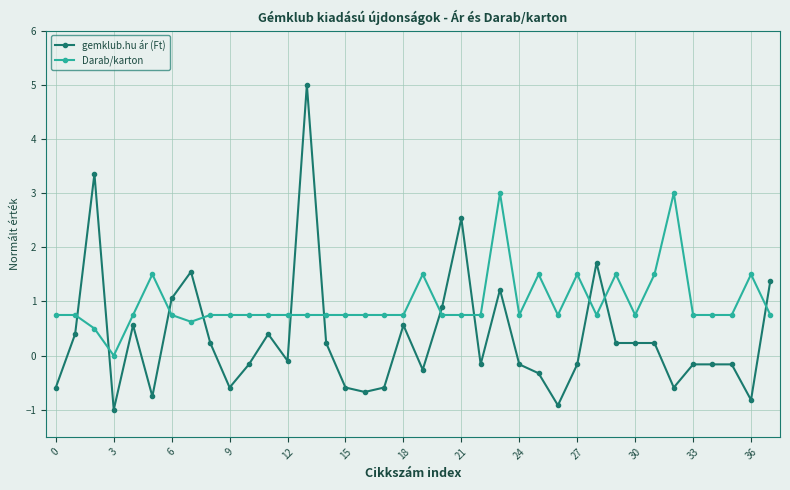

True or false: Darab/karton has more than 1 points higher than both neighbors.

True